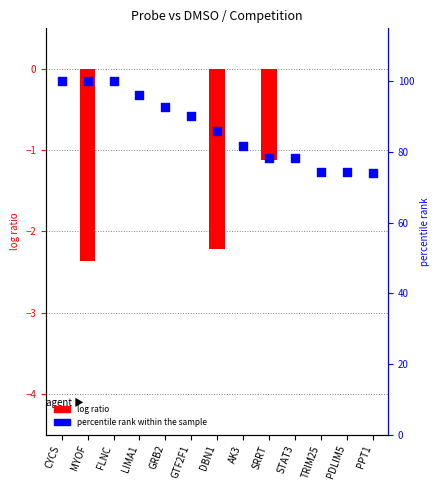

Which series reaches the minimum Y coordinate?

log ratio